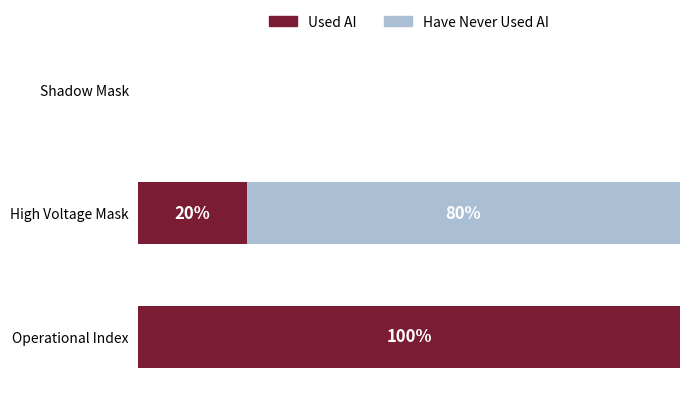

Where is Used AI nearest to the value 50?

High Voltage Mask